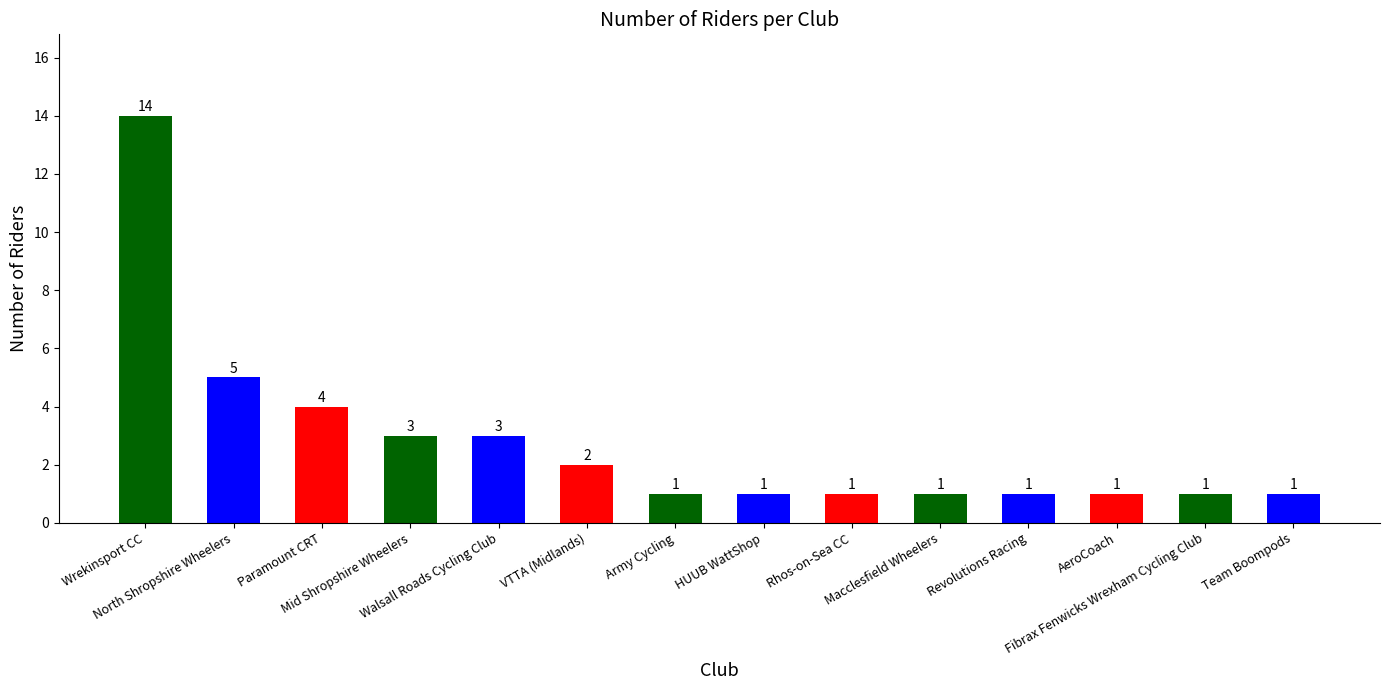

What is the maximum value shown in the chart?

14